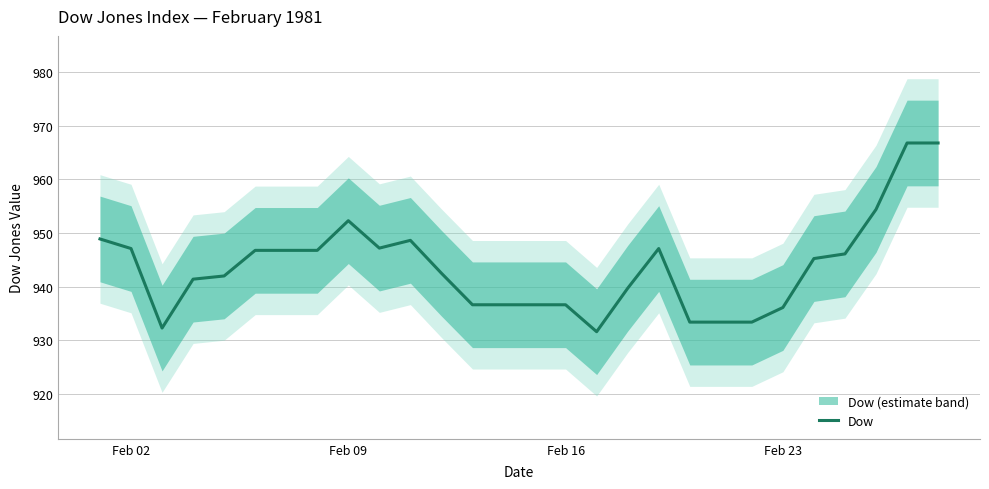

What is the difference between the maximum and minimum values?

35.2